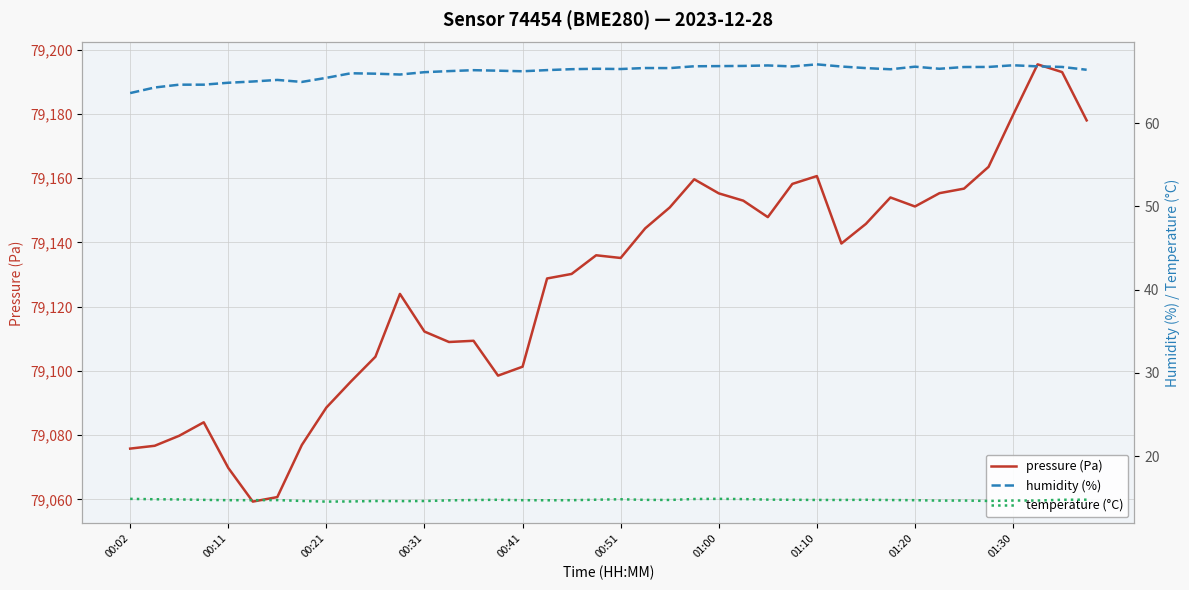

Does the chart display data point markers on the line(s)?

No